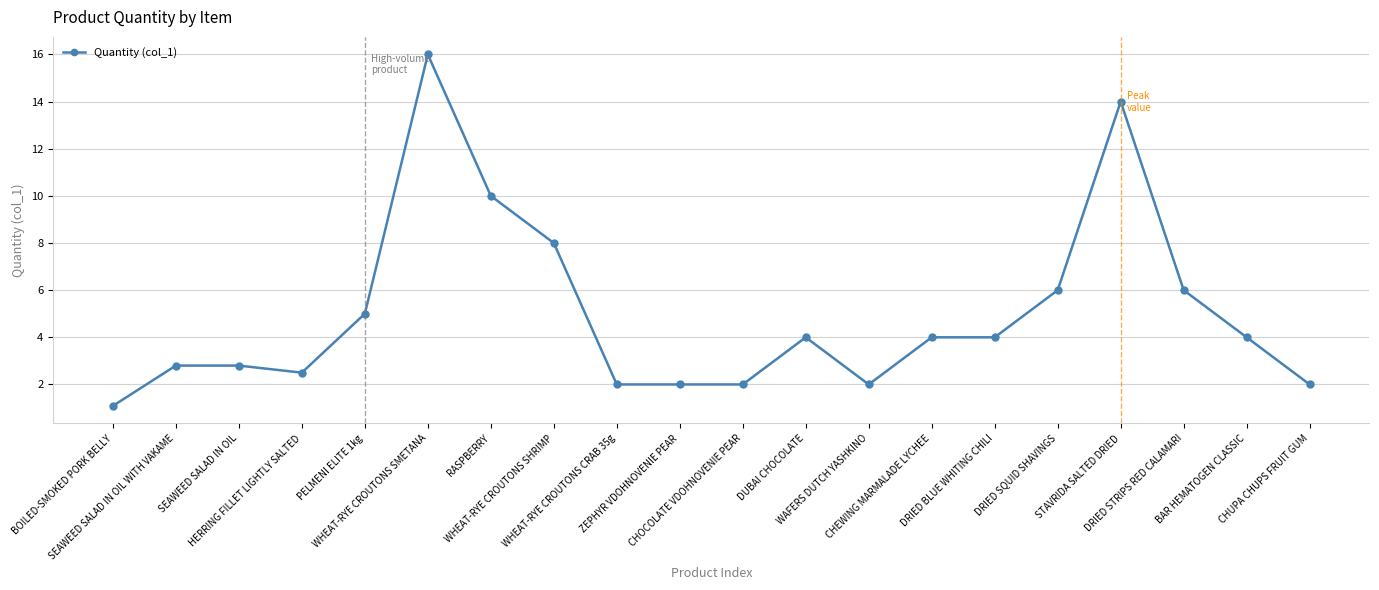

What is the minimum value shown in the chart?

1.1